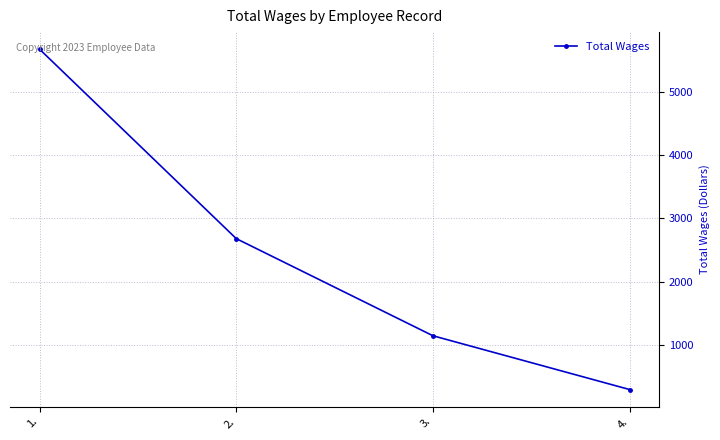

Count the values in the range 1141 to 5681.

3